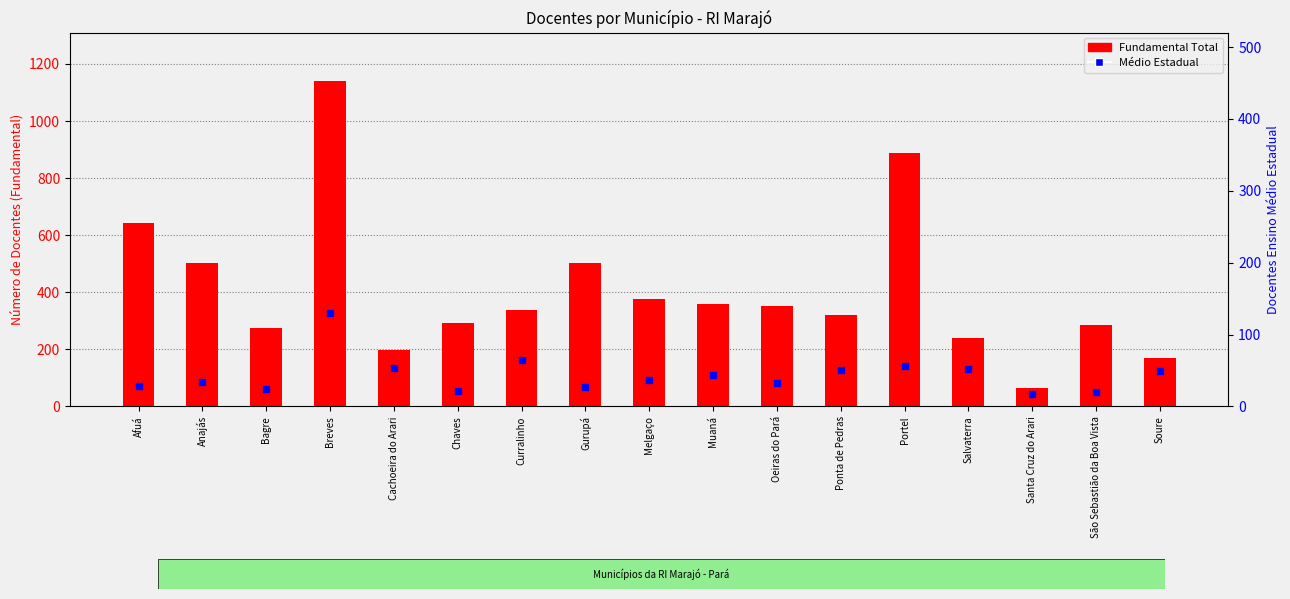

At how many categories does at least one series exceed 976?

1